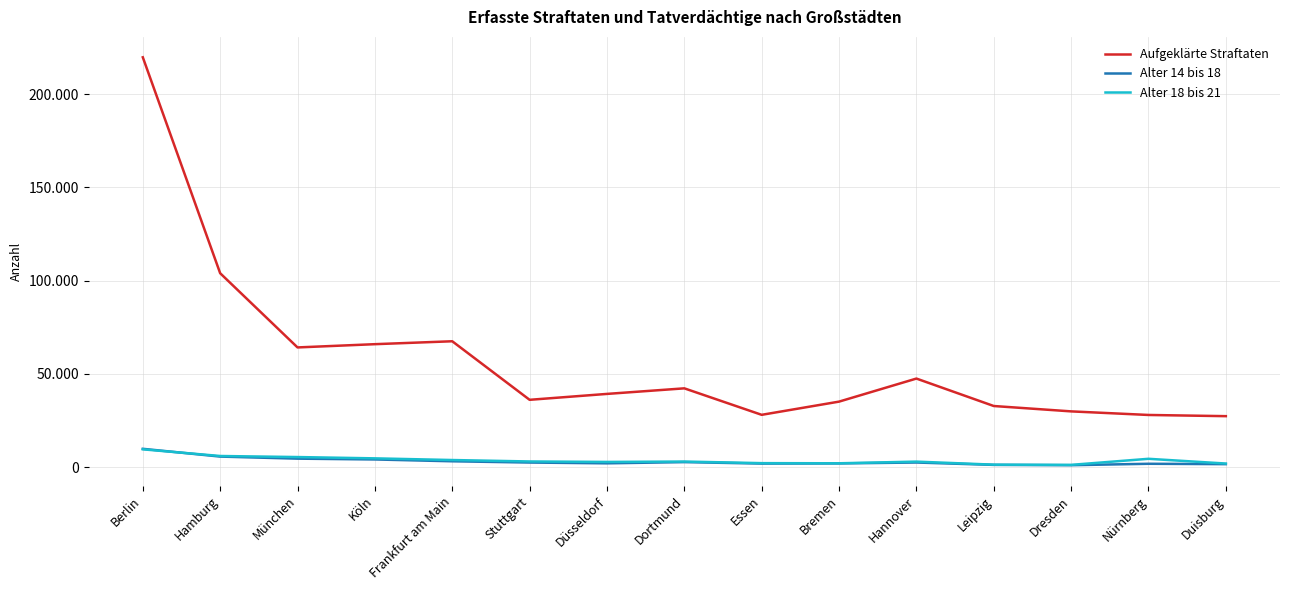

How many data points in Alter 18 bis 21 are less than 3030?

7